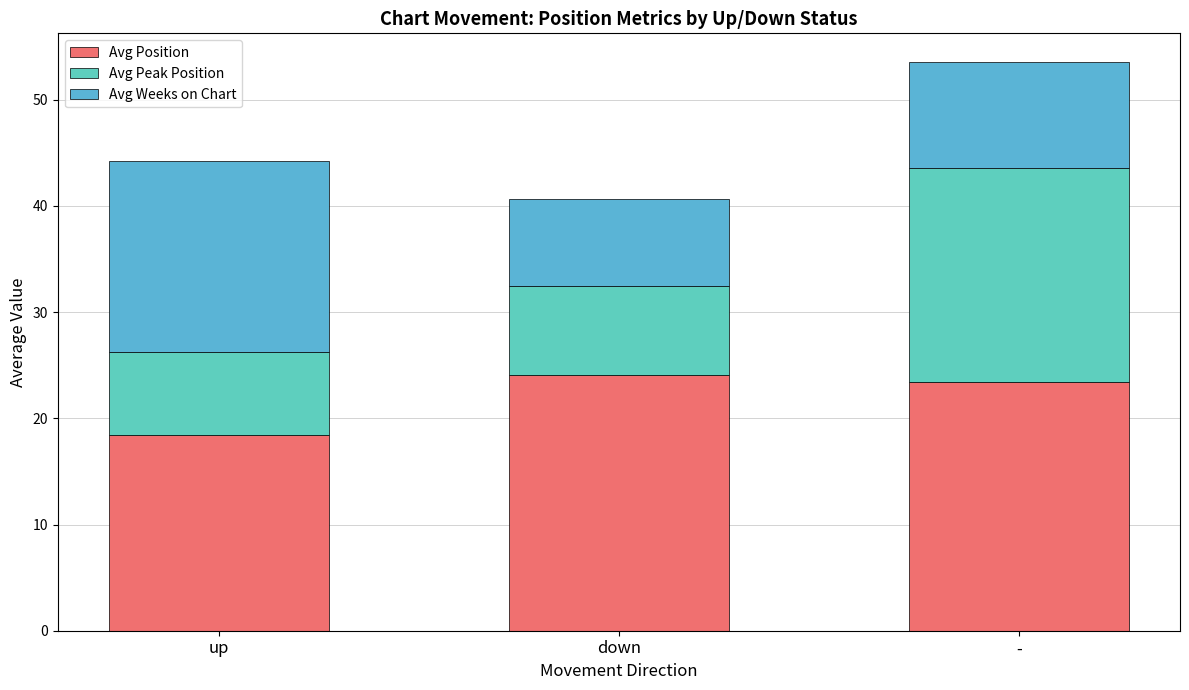

Are the bars horizontal?

No